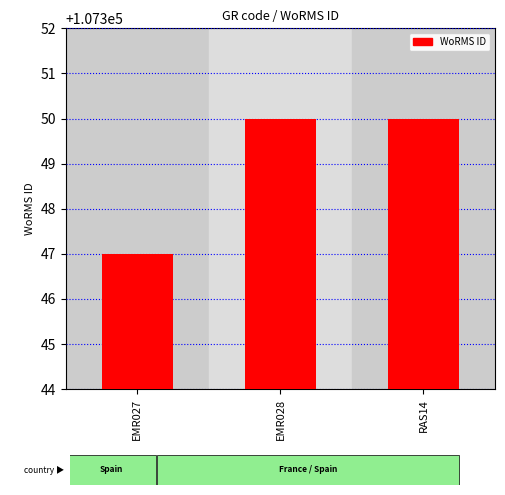

How many bars are there in total?

3